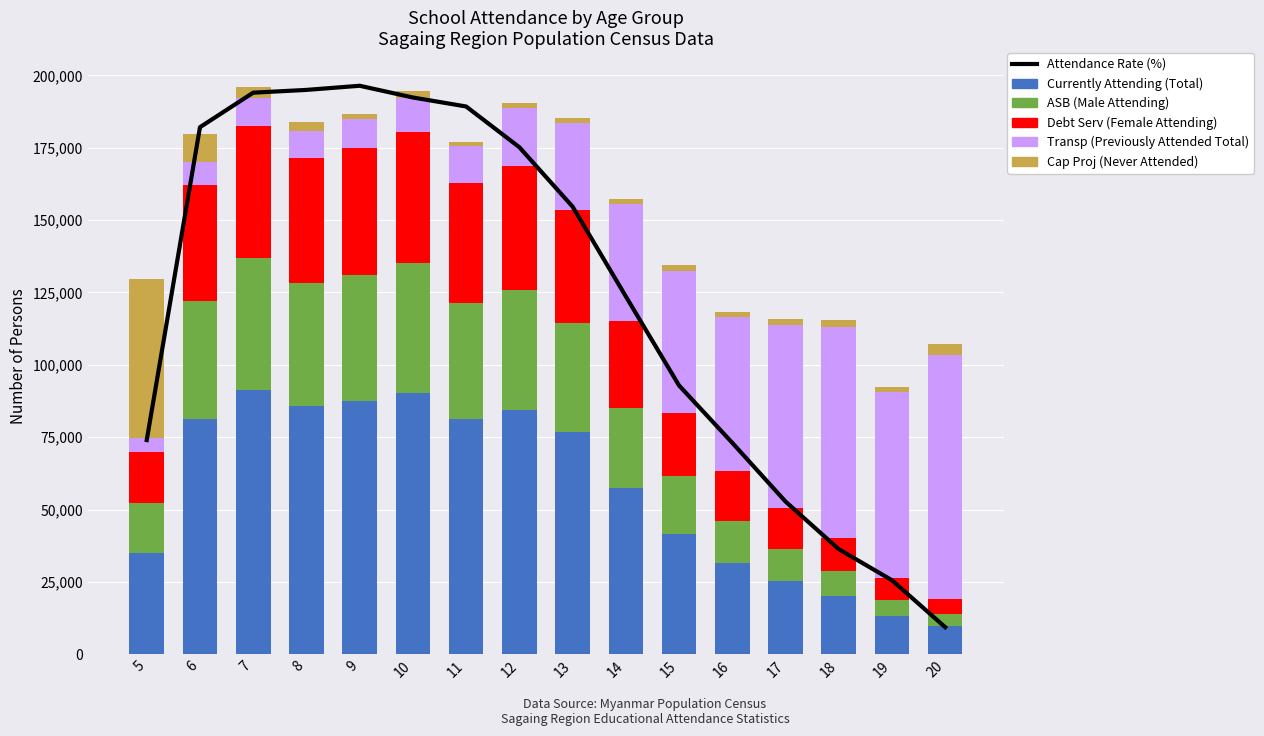

Which series has the largest total across all categories?

Currently Attending (Total)